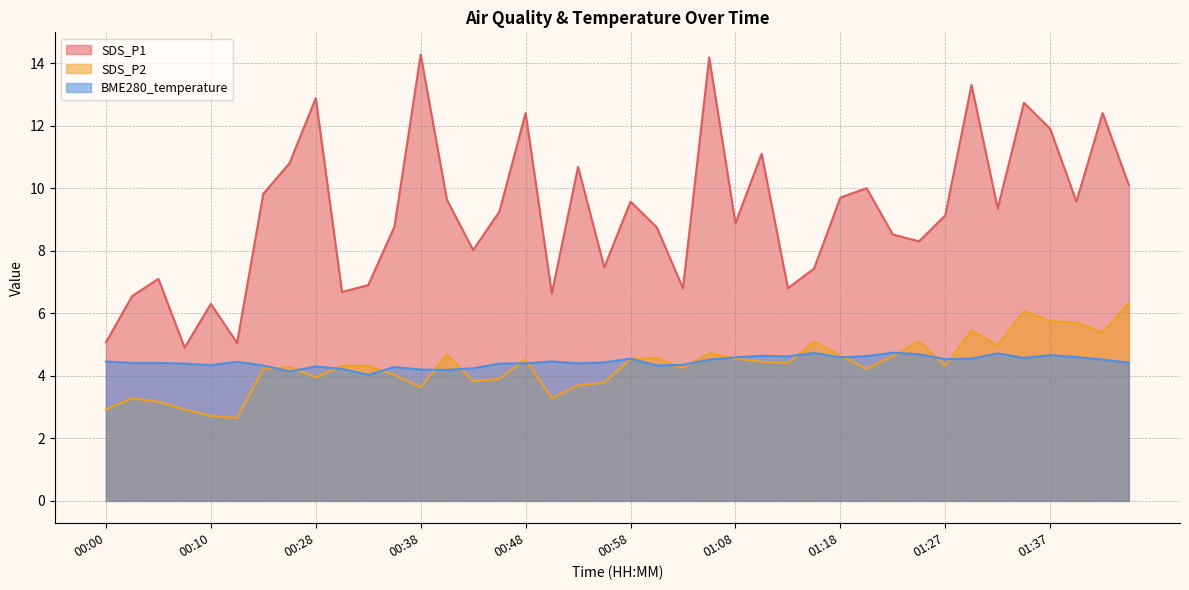

Reading left to right, what are all the values shown in this chart?

SDS_P1: 5.1	6.5	7.1	4.9	6.3	5.0	9.8	10.8	12.9	6.7	6.9	8.8	14.3	9.6	8.0	9.2	12.4	6.6	10.7	7.5	9.6	8.8	6.8	14.2	8.9	11.1	6.8	7.4	9.7	10.0	8.5	8.3	9.1	13.3	9.3	12.7	11.9	9.6	12.4	10.1
SDS_P2: 2.9	3.3	3.2	2.9	2.7	2.6	4.2	4.3	4.0	4.3	4.3	4.0	3.6	4.7	3.8	3.9	4.5	3.3	3.7	3.8	4.5	4.6	4.2	4.7	4.5	4.5	4.4	5.1	4.7	4.2	4.6	5.1	4.3	5.5	5.0	6.1	5.8	5.7	5.4	6.3
BME280_temperature: 4.5	4.4	4.4	4.4	4.3	4.5	4.3	4.1	4.3	4.2	4.0	4.3	4.2	4.2	4.2	4.4	4.4	4.5	4.4	4.4	4.5	4.3	4.3	4.5	4.6	4.6	4.6	4.7	4.6	4.6	4.7	4.7	4.5	4.5	4.7	4.6	4.7	4.6	4.5	4.4